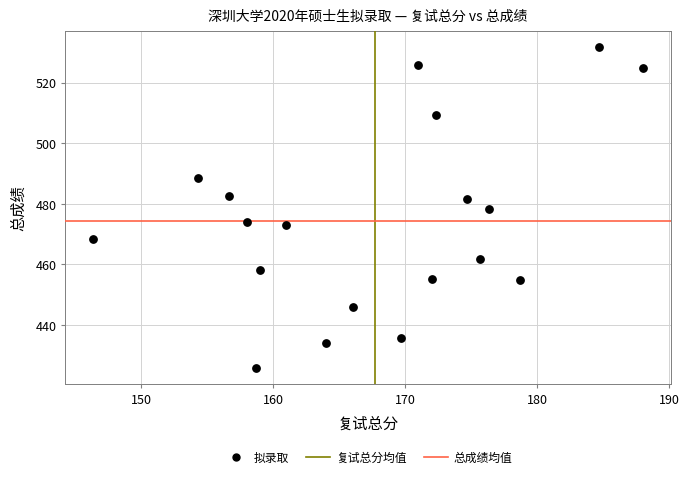

What is the range of X values (max minus min)?

41.7